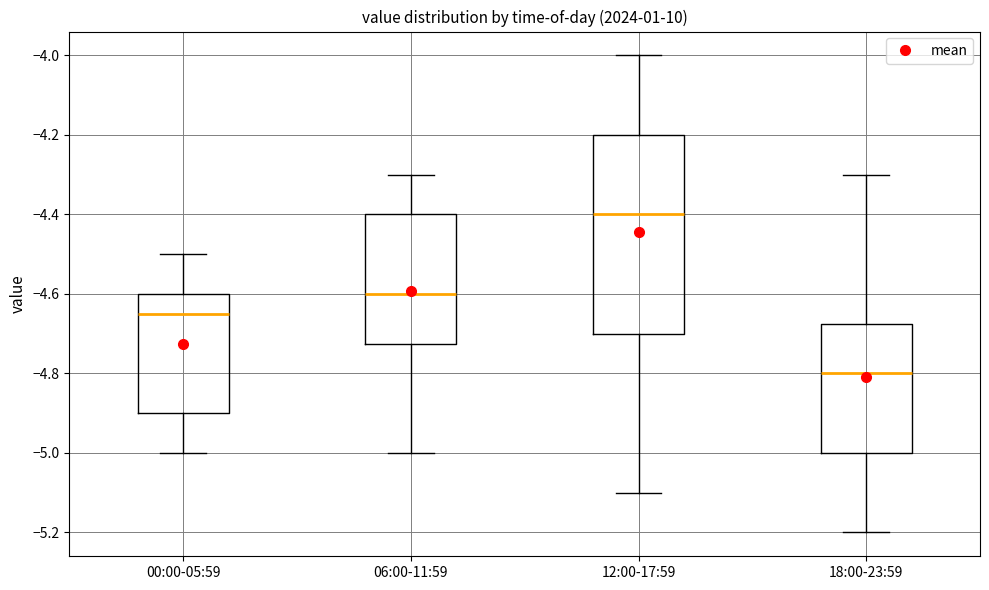

Reading left to right, transcribe this box plot: for each box, give where its median line is, the range the box spans, and where its two whiskers end, as read against the y-axis. The values are not printed on the chart, so give them approximately, as read against the axis.

00:00-05:59: median -4.64, box -4.90 to -4.60, whiskers -5.00 to -4.50
06:00-11:59: median -4.60, box -4.72 to -4.40, whiskers -5.00 to -4.30
12:00-17:59: median -4.40, box -4.70 to -4.20, whiskers -5.10 to -4.00
18:00-23:59: median -4.80, box -5.00 to -4.68, whiskers -5.20 to -4.30